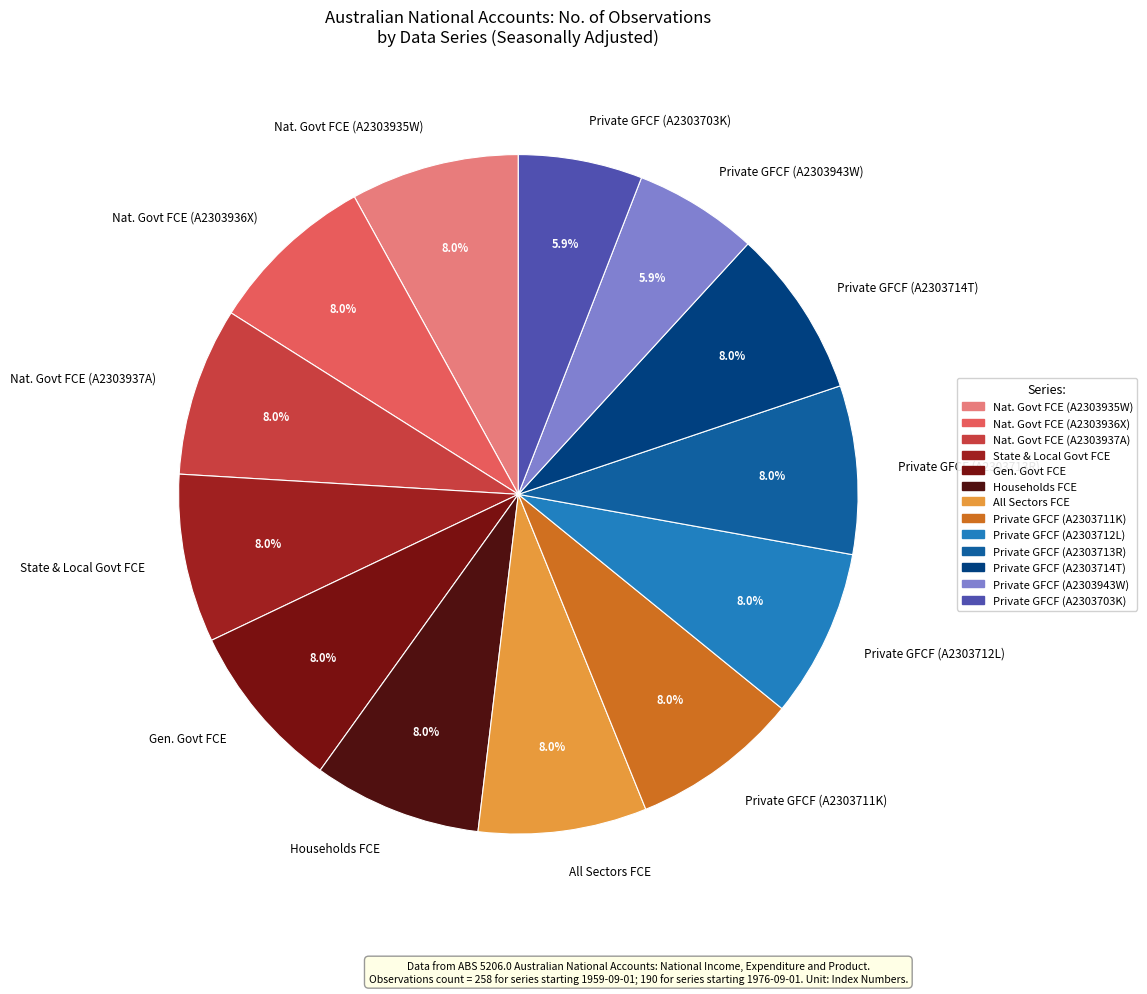

What is the total percentage of Private GFCF (A2303713R) and Gen. Govt FCE?

16.0%